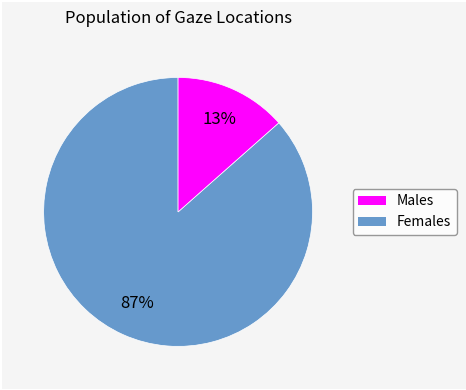

Is there any slice that represents more than half of the pie?

Yes